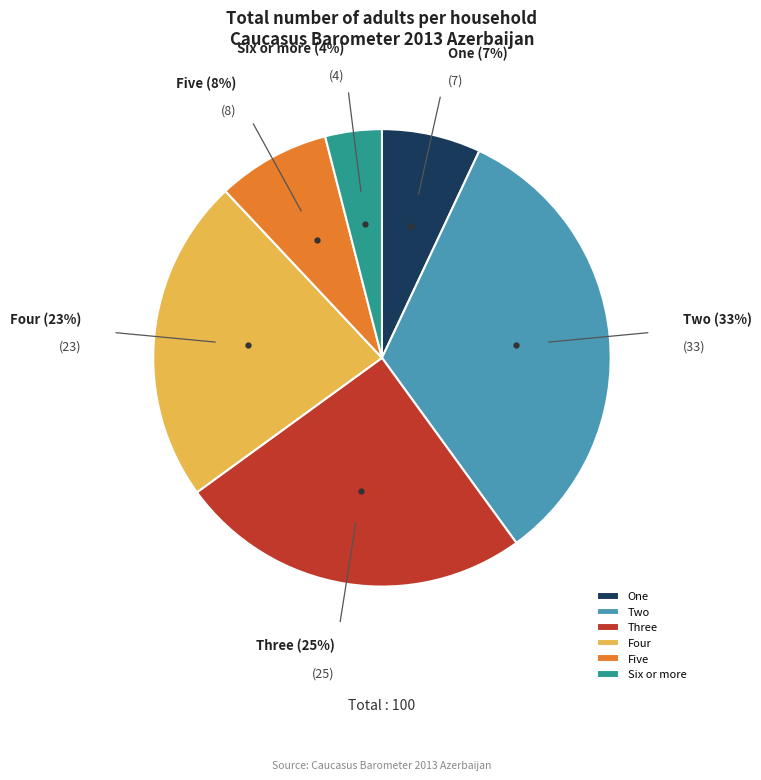

The One slice represents 1% of the pie. True or false?

False